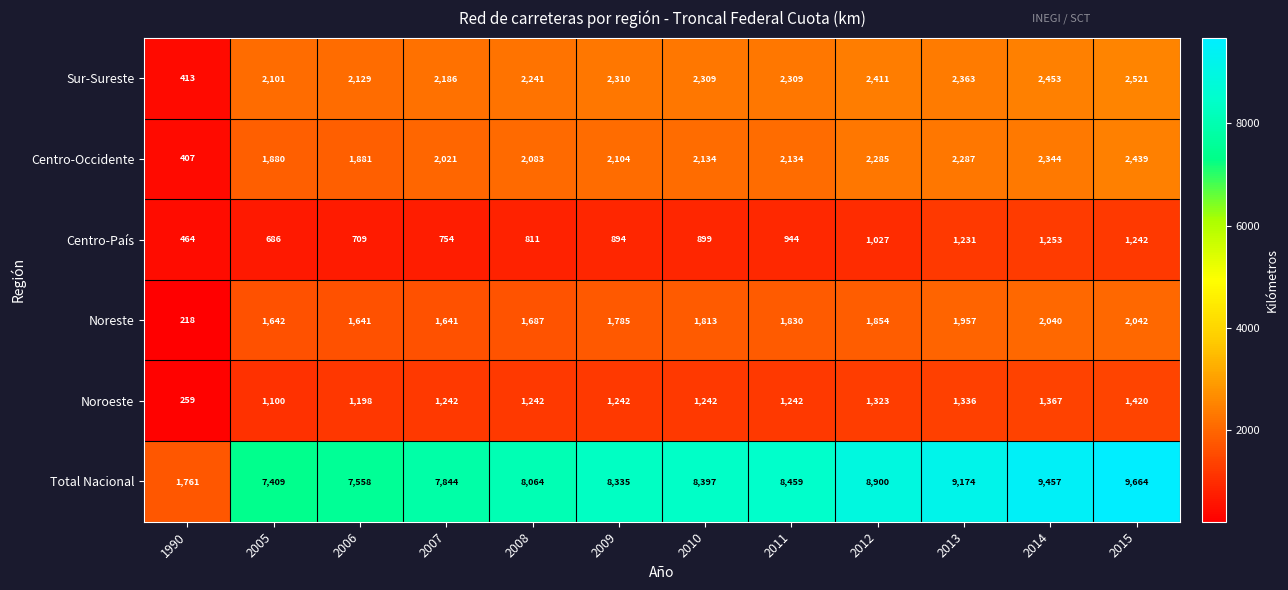

What is the spread (max minus min) of values at 1990?

1543